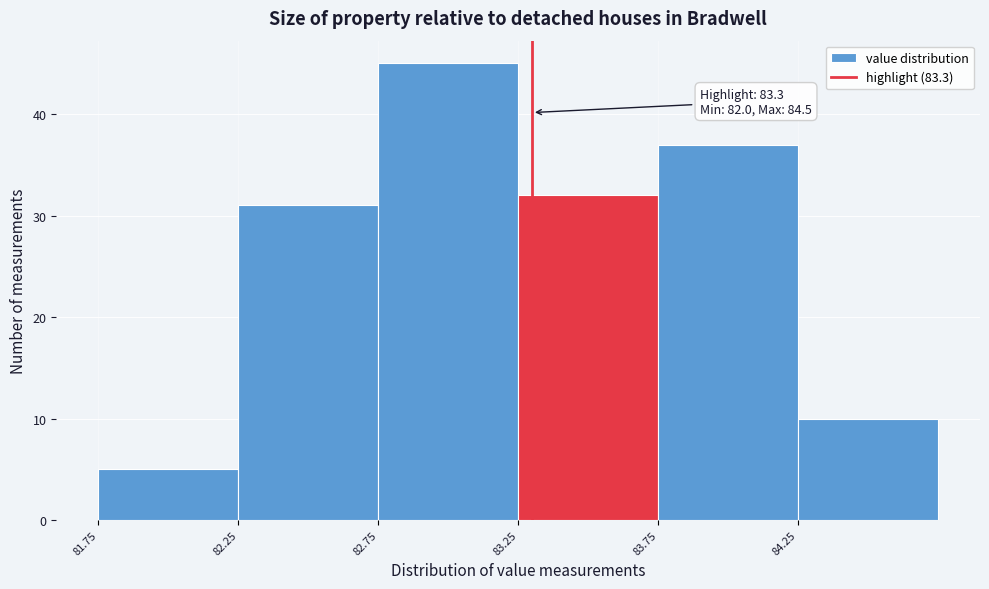

Which range on the x-axis has the tallest bar?

82.75 to 83.25